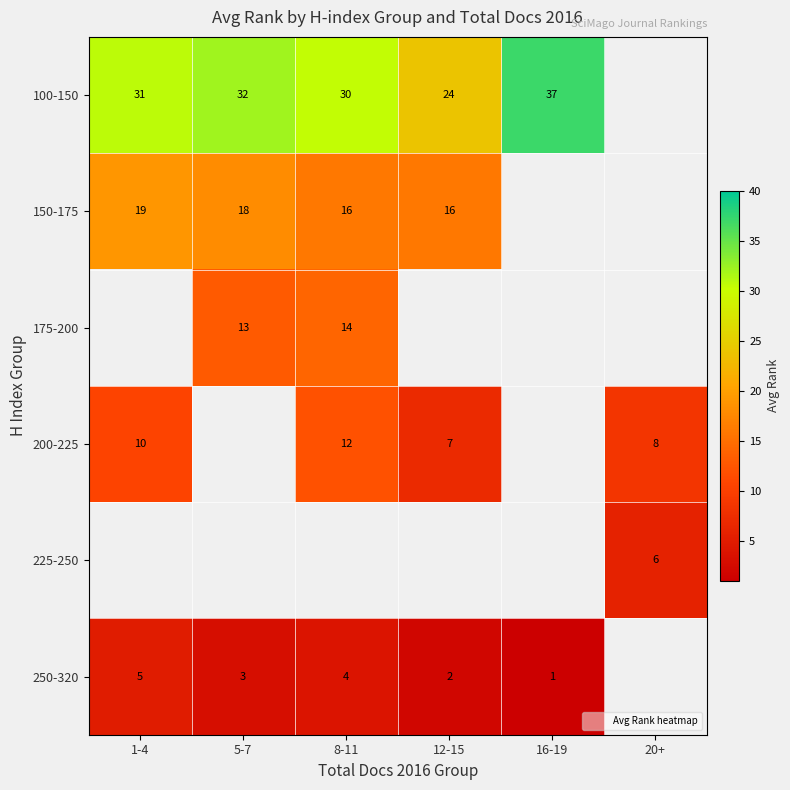

Is the value of 250-320 at 16-19 greater than the value of 225-250 at 20+?

No